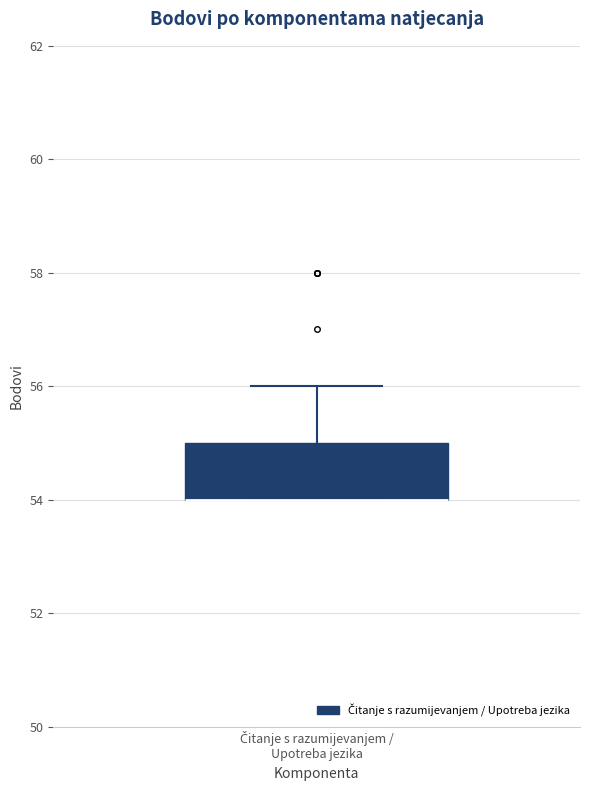

Read this box plot against the y-axis: the position of the median line, the range covered by the box, and the ends of both whiskers. The values are not printed on the chart, so give them approximately, as read against the axis.

median 54 (drawn on the box's lower edge), box 54 to 55, whiskers 54 to 56